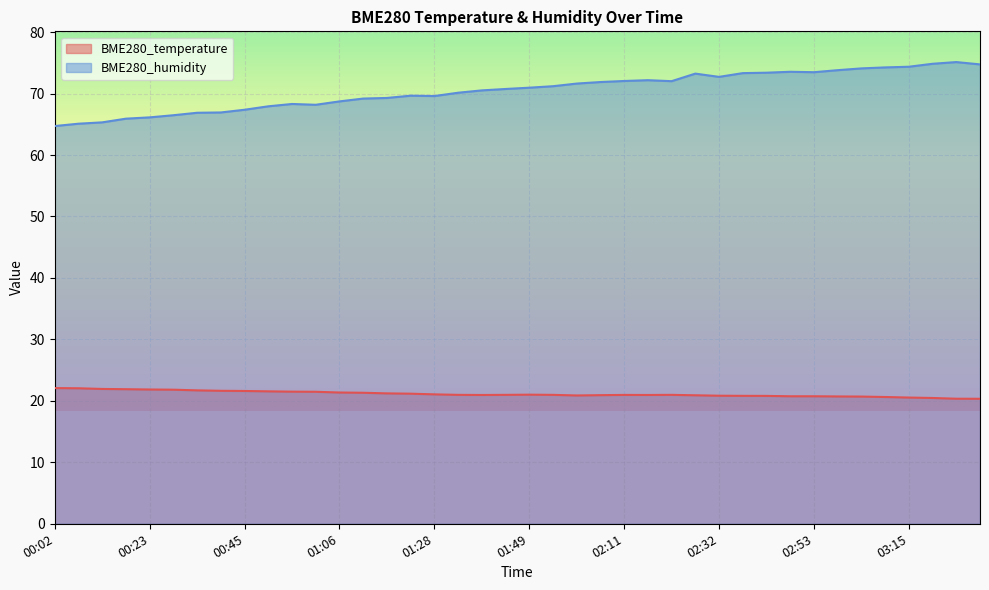

Where is the first local minimum for BME280_temperature?

01:39